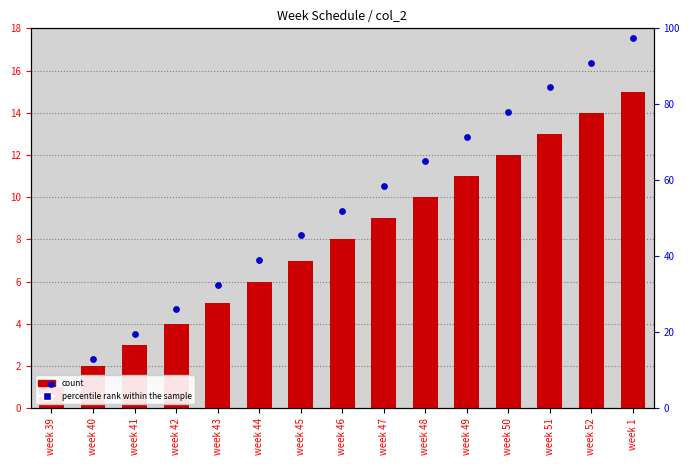

Which series contains the lowest Y value?

count